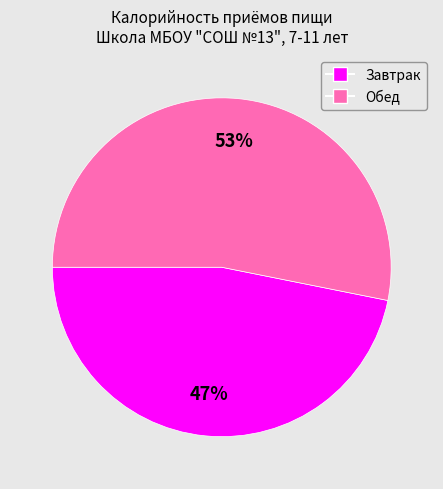

To the nearest percent, what portion does Обед represent?

53%